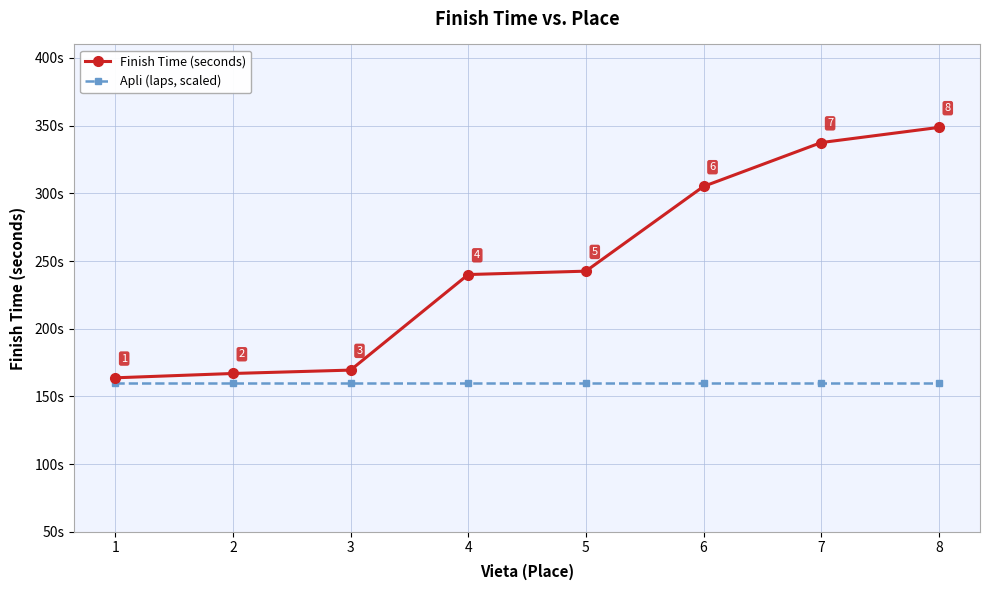

True or false: Finish Time (seconds) and Apli (laps, scaled) intersect in this chart.

False